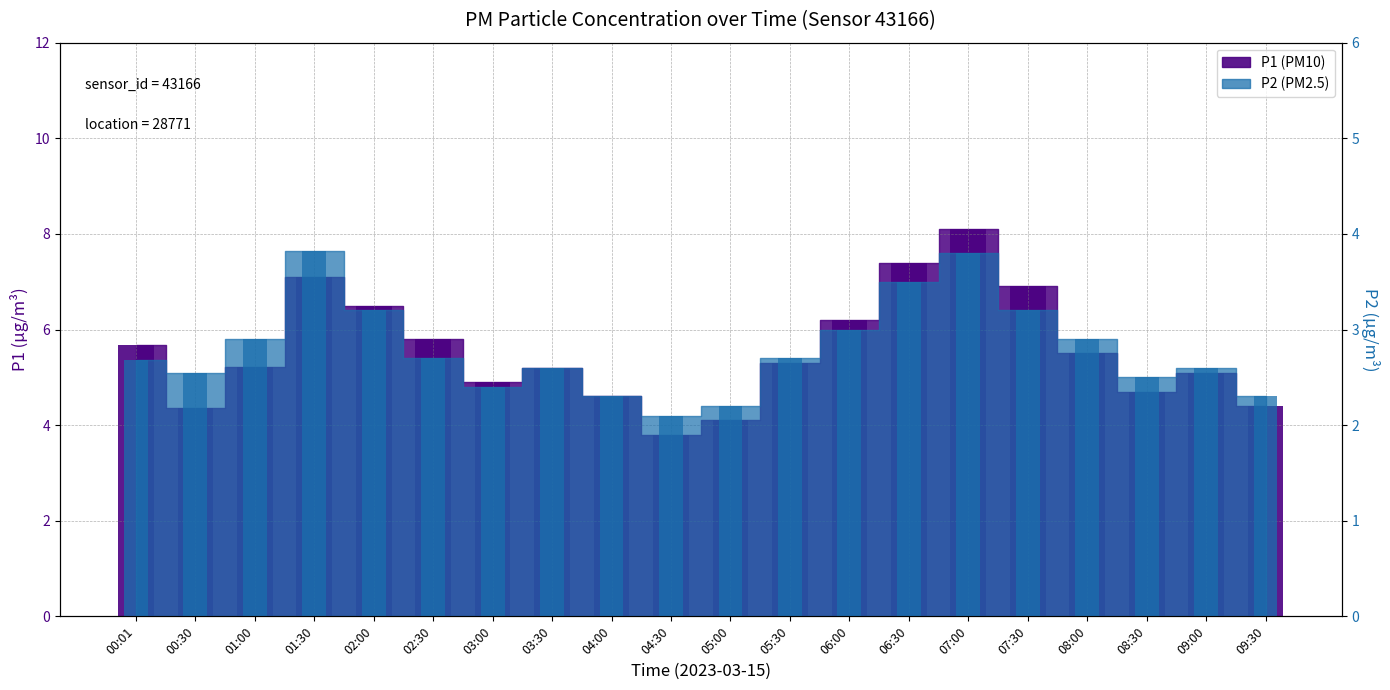

At 02:30, list the series in order from largest to smallest.

P1 bar, P2 bar